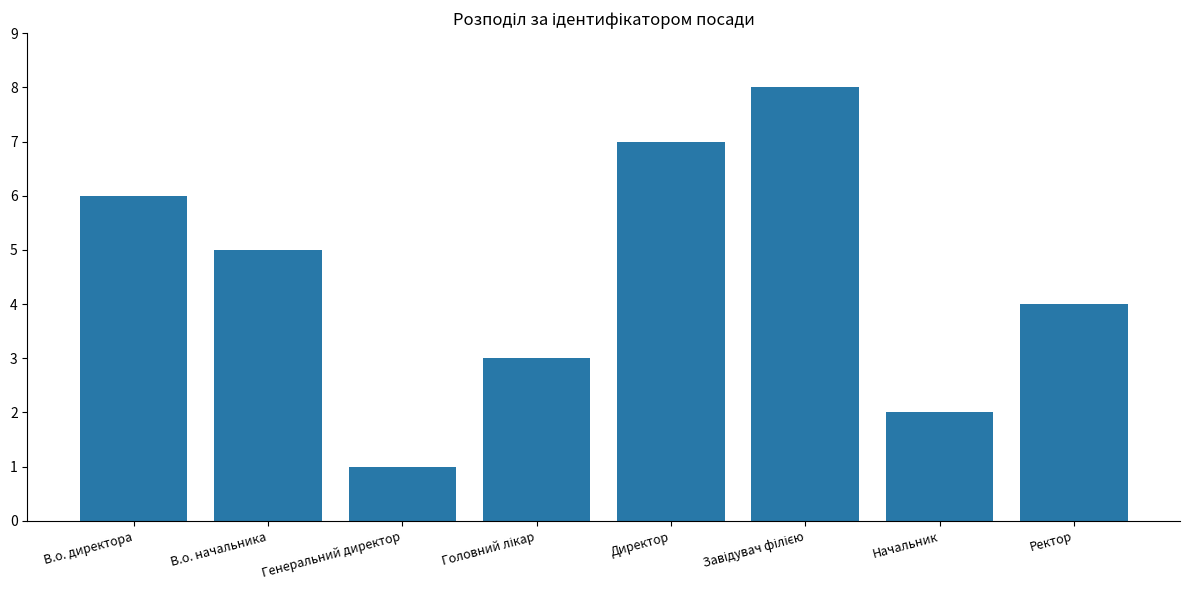

What is the value of the 6th bar from the left?

8